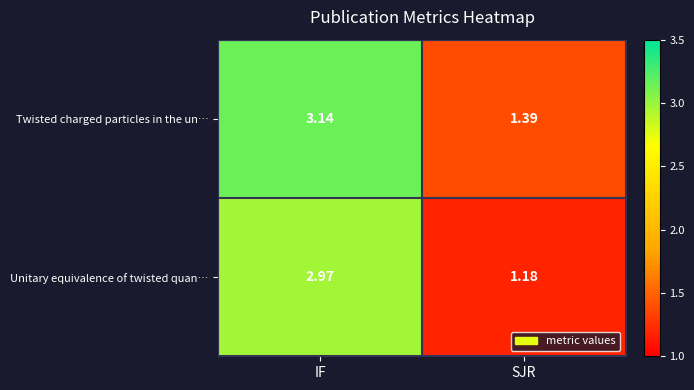

Between IF and SJR, which series saw the biggest shift?

Unitary equivalence of twisted quan…